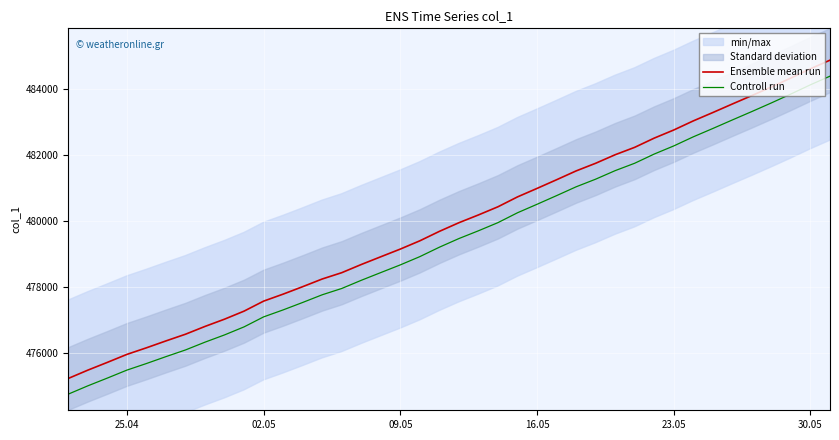

True or false: Ensemble mean run and Controll run intersect in this chart.

False